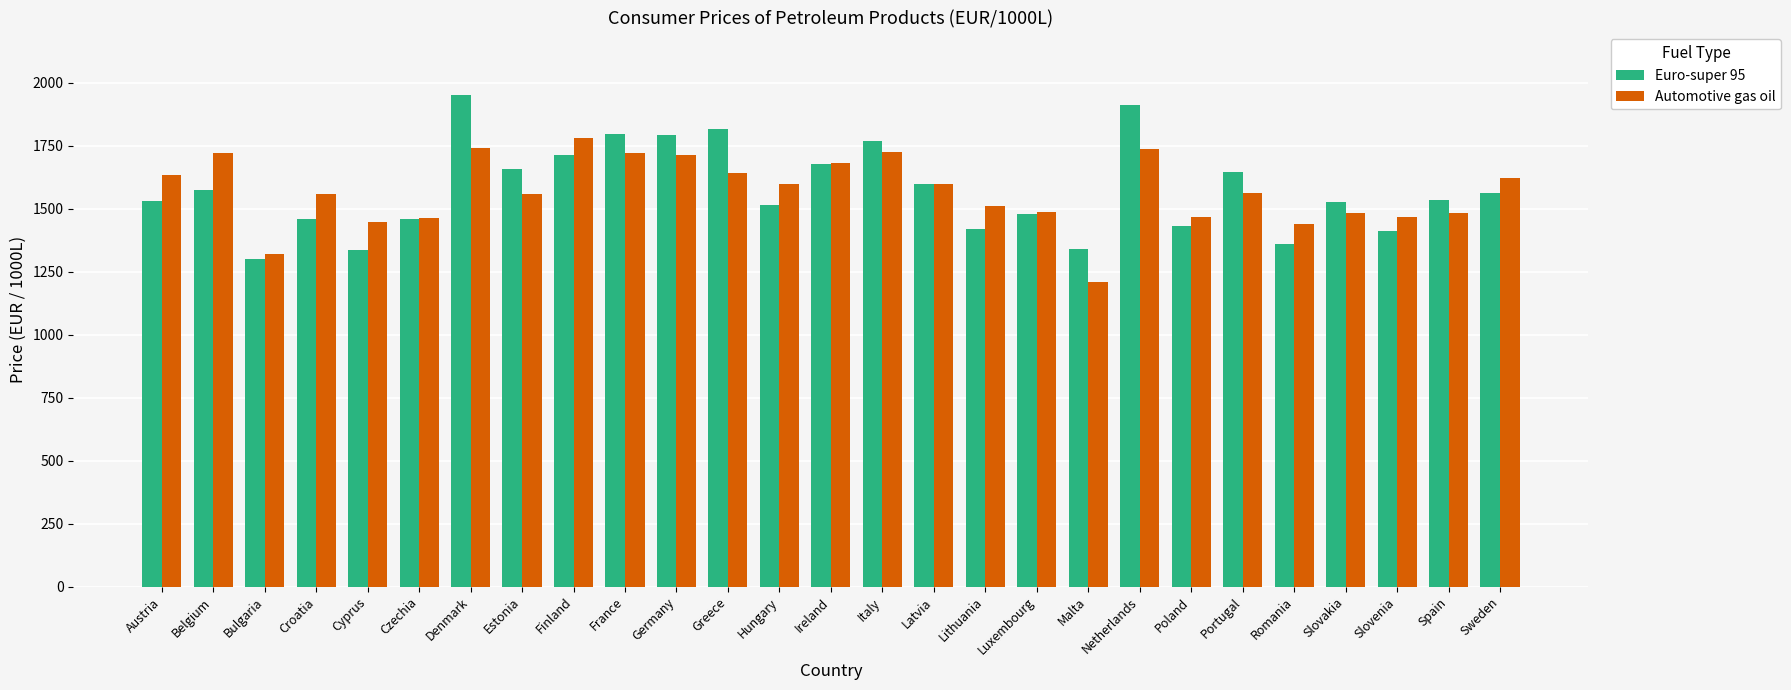

What is the difference between the maximum and minimum values in the Automotive gas oil series?

572.0